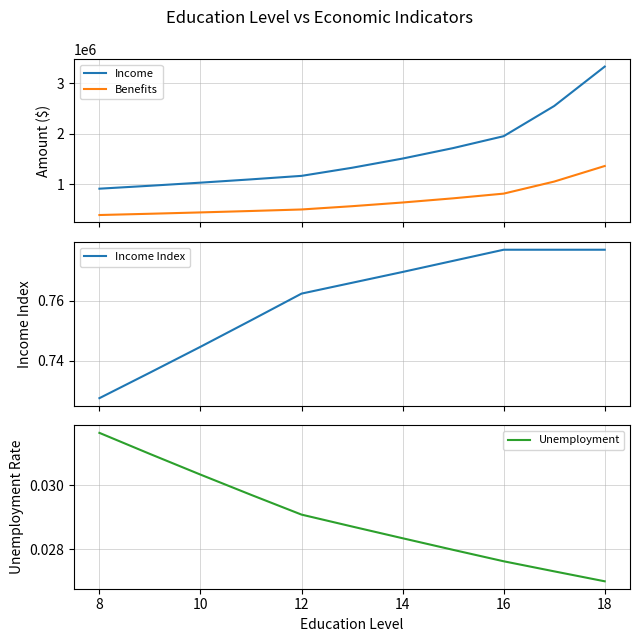

Reading left to right, extract all data points from this chart.

Income: 915747.2	973349.7	1034575.6	1099652.7	1168823.3	1328653.5	1510339.5	1716870.1	1951642.6	2547356.7	3324904.8
Benefits: 396047.9	420960.2	447439.5	475584.5	505499.8	570198.1	643177.1	725496.5	818351.9	1056213.2	1363211.0
Income Index: 0.7	0.7	0.7	0.8	0.8	0.8	0.8	0.8	0.8	0.8	0.8
Unemployment: 0.0	0.0	0.0	0.0	0.0	0.0	0.0	0.0	0.0	0.0	0.0